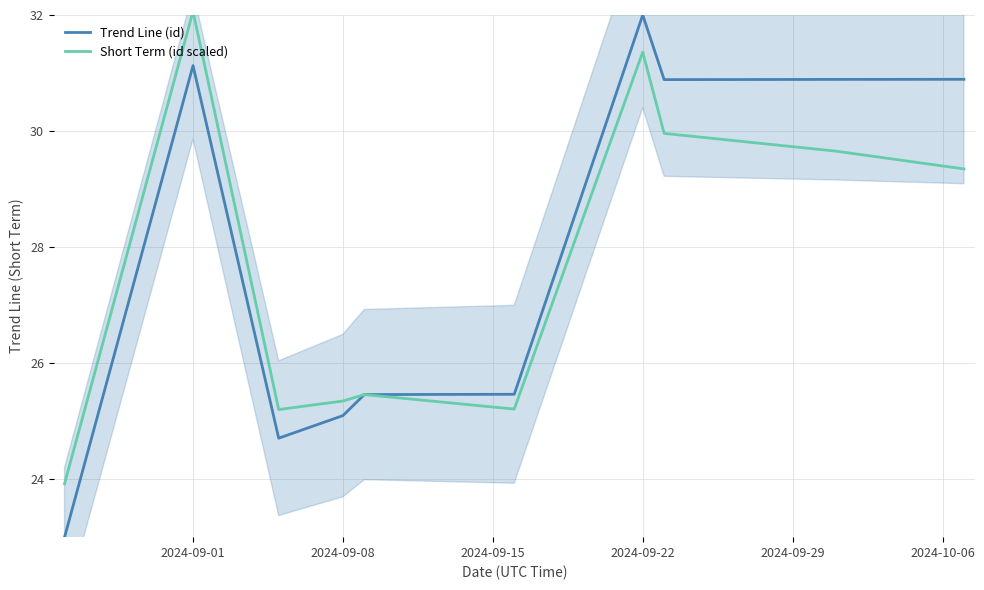

What is the lowest value of the Trend Line (id) series?

23.0